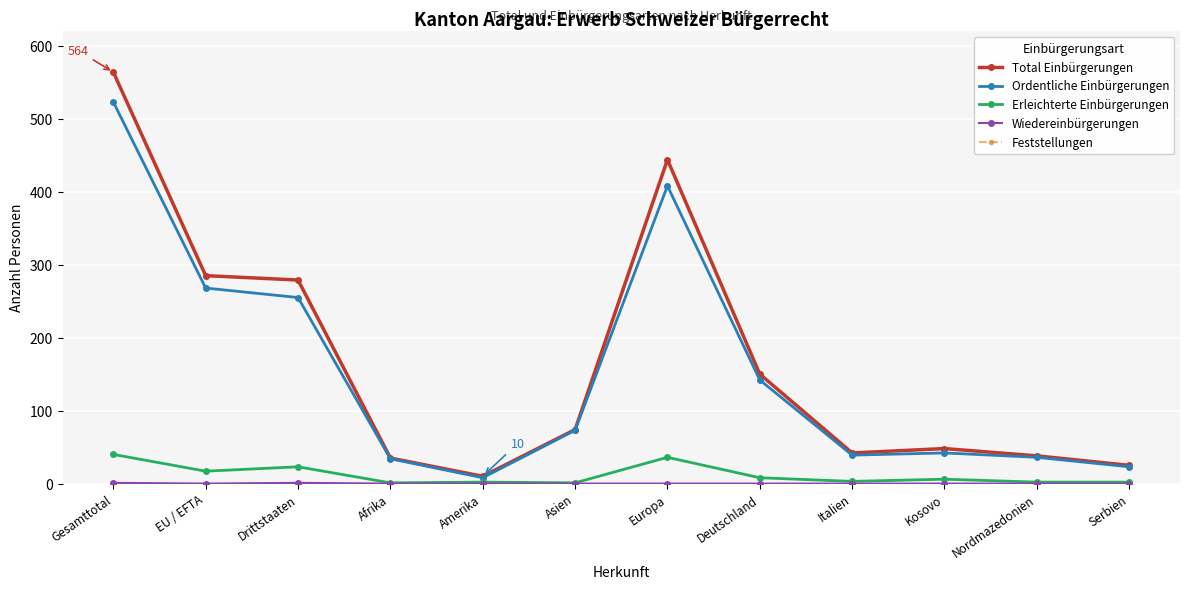

Which series has the widest spread of values?

Total Einbürgerungen